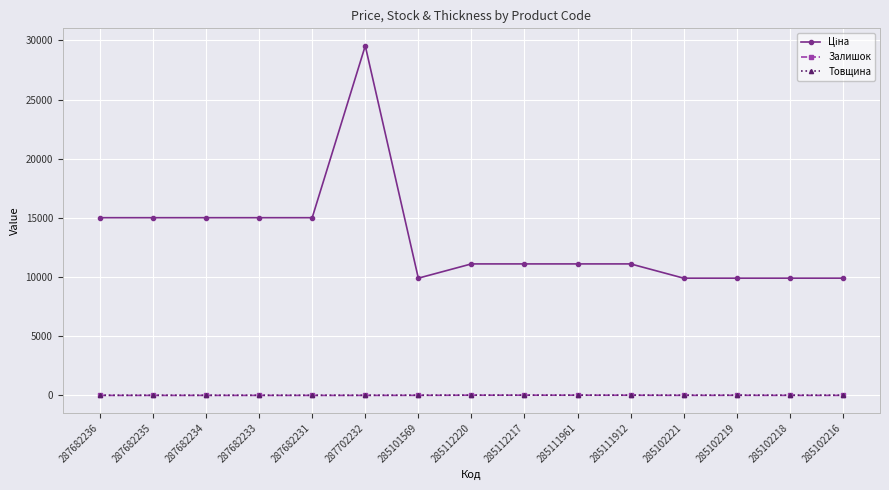

Which label corresponds to the largest value in the chart?

287702232